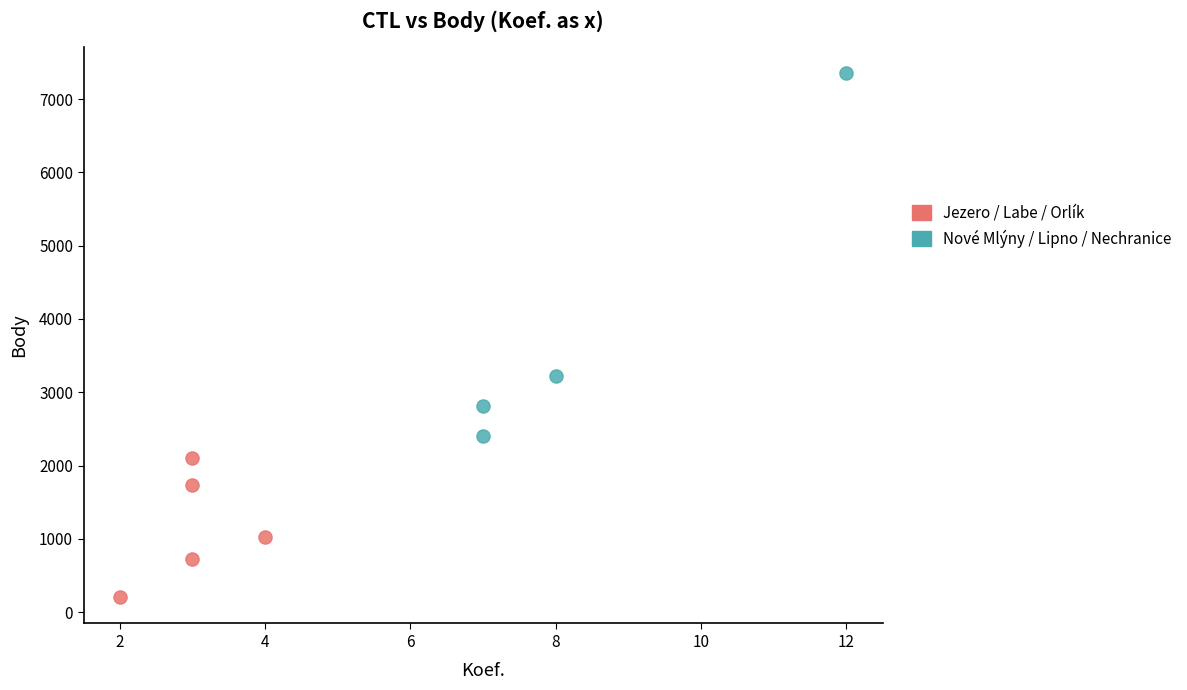

Which series contains the highest Y value?

Nové Mlýny / Lipno / Nechranice